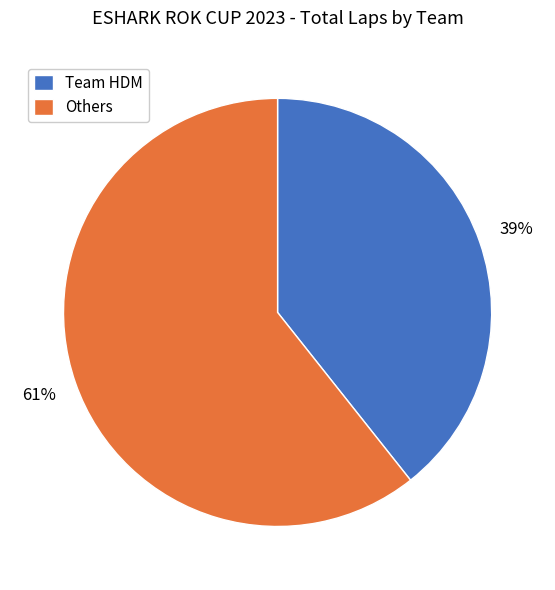

Which category has the smallest portion of the pie?

Team HDM